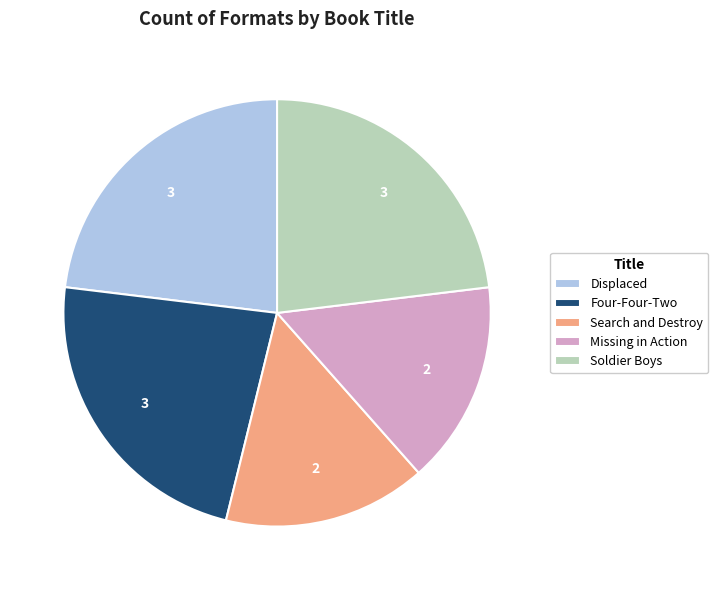

Is the sum of Search and Destroy and Missing in Action greater than half?

No